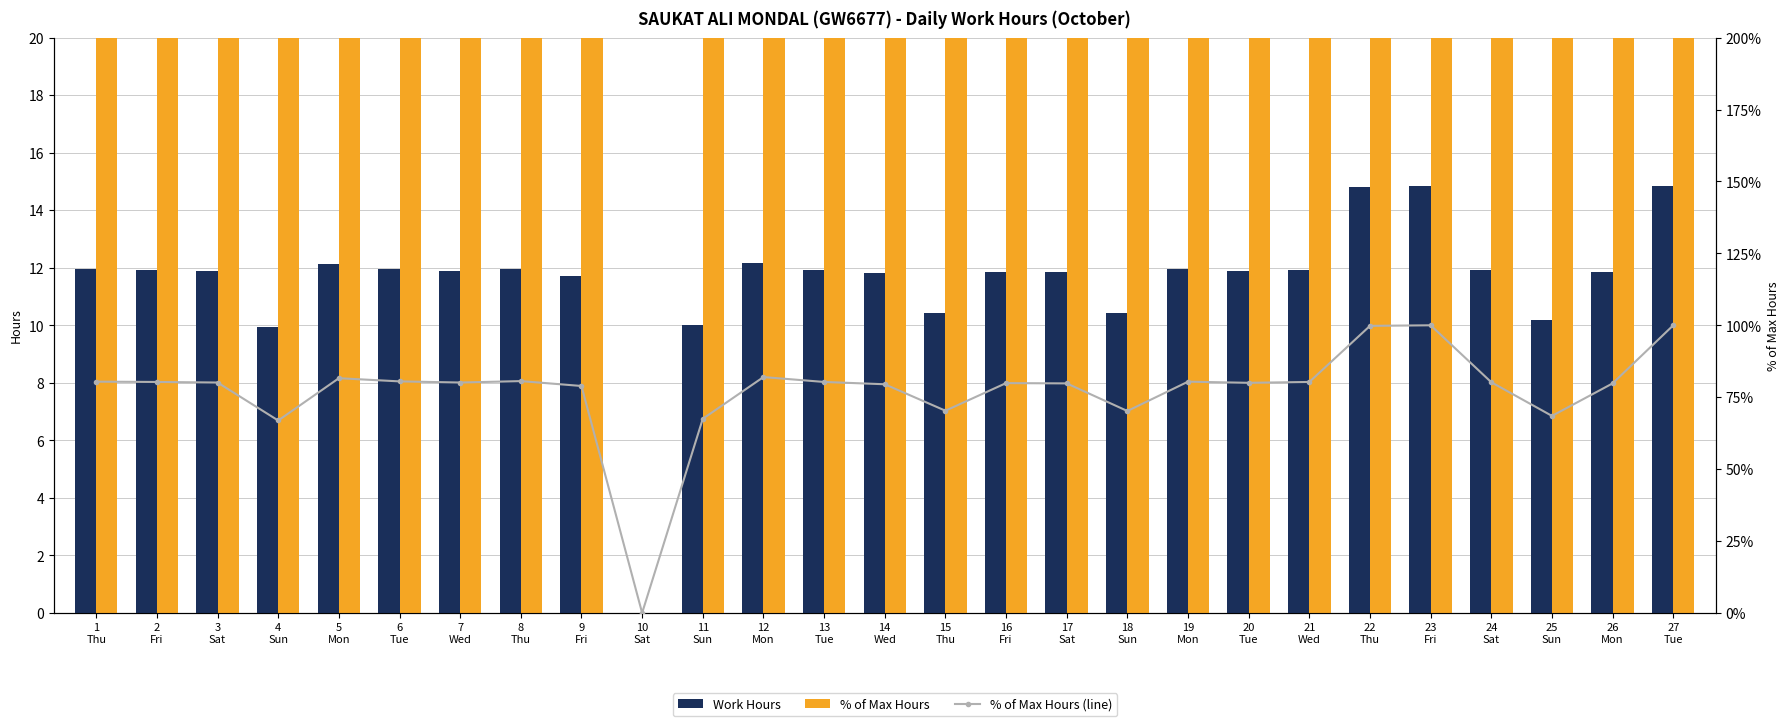

What is the total value across all series at 15
Thu?

151.0